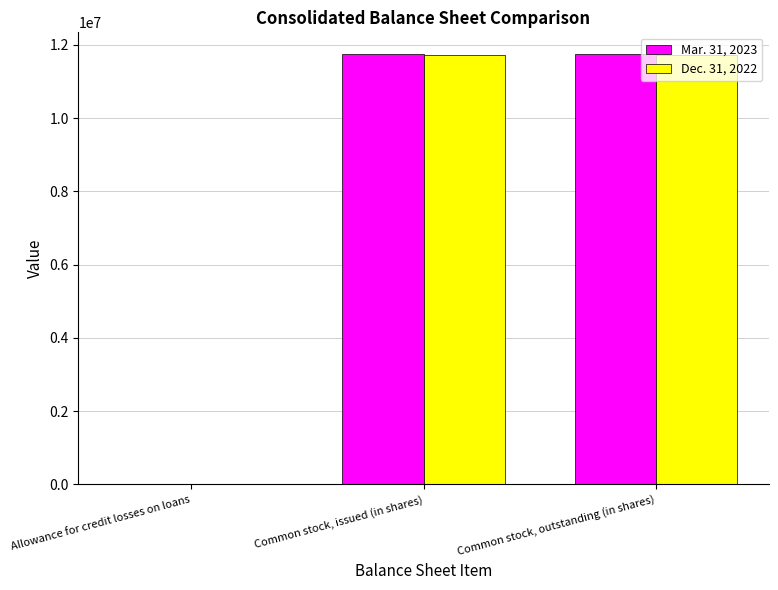

What is the average value of the Mar. 31, 2023 series?

7841711